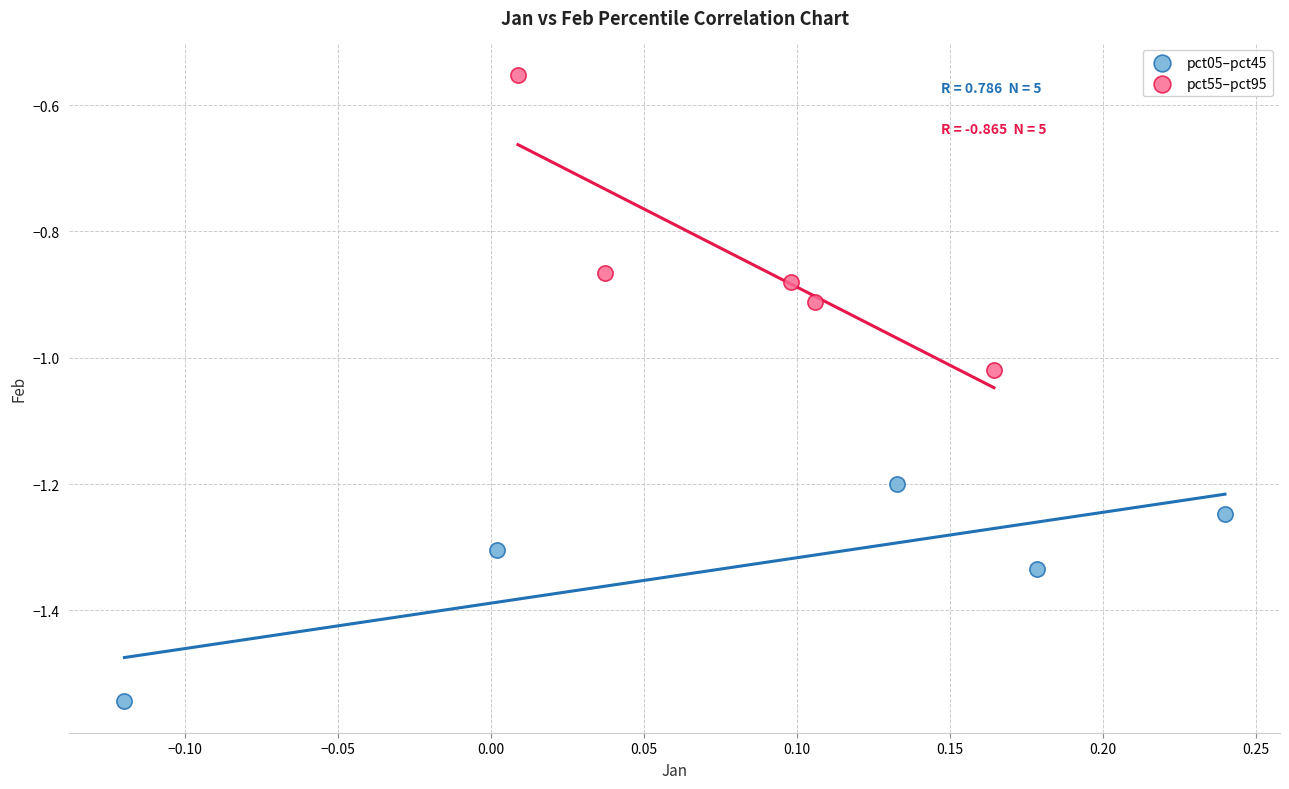

Which series has the widest spread of Y values?

pct55–pct95